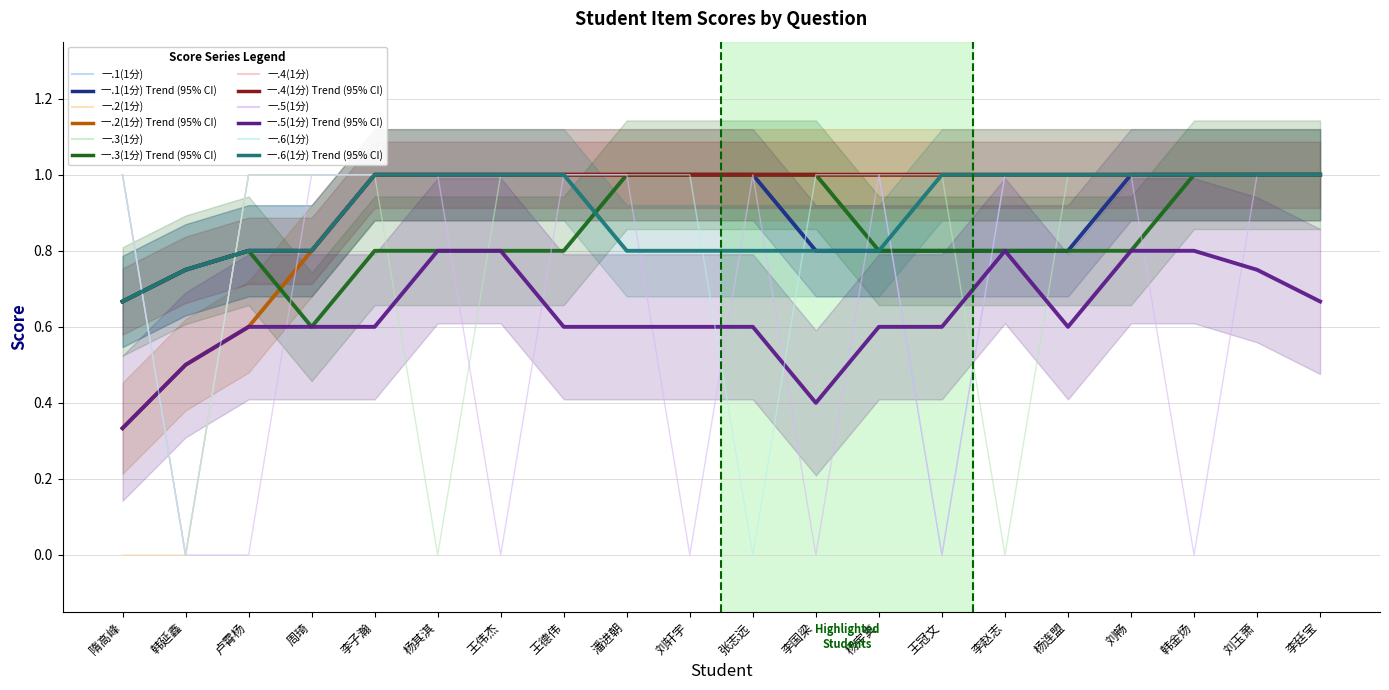

At which label is 一.3(1分) closest to 0?

韩延鑫